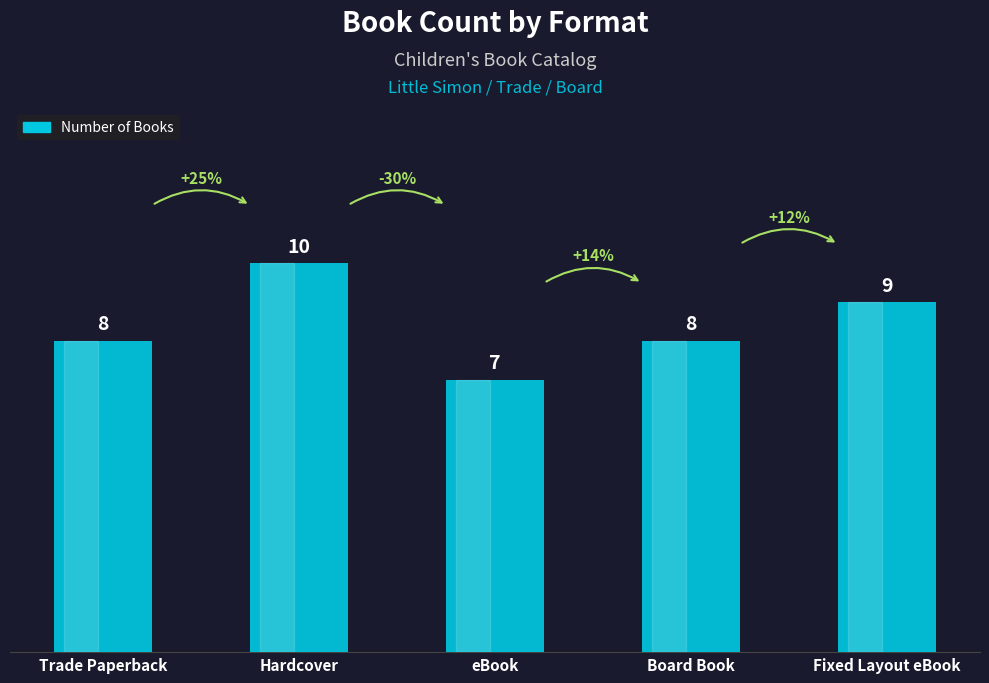

Count the values in the range 8 to 9.

3